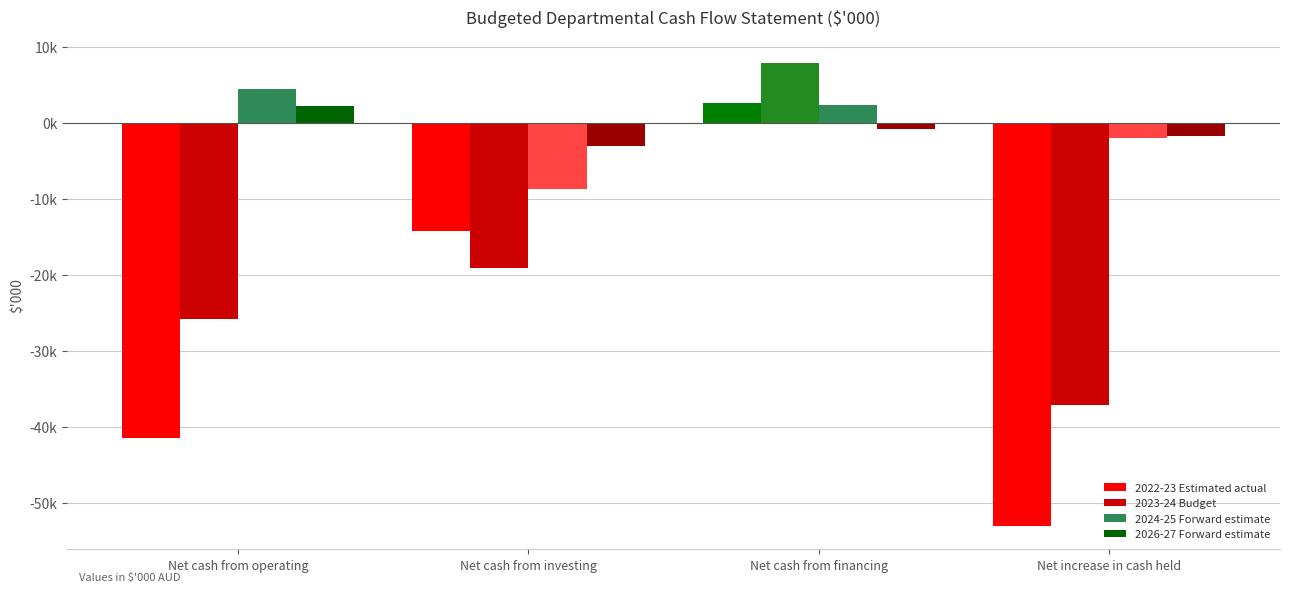

At which category is the sum across all series the highest?

Net cash from financing